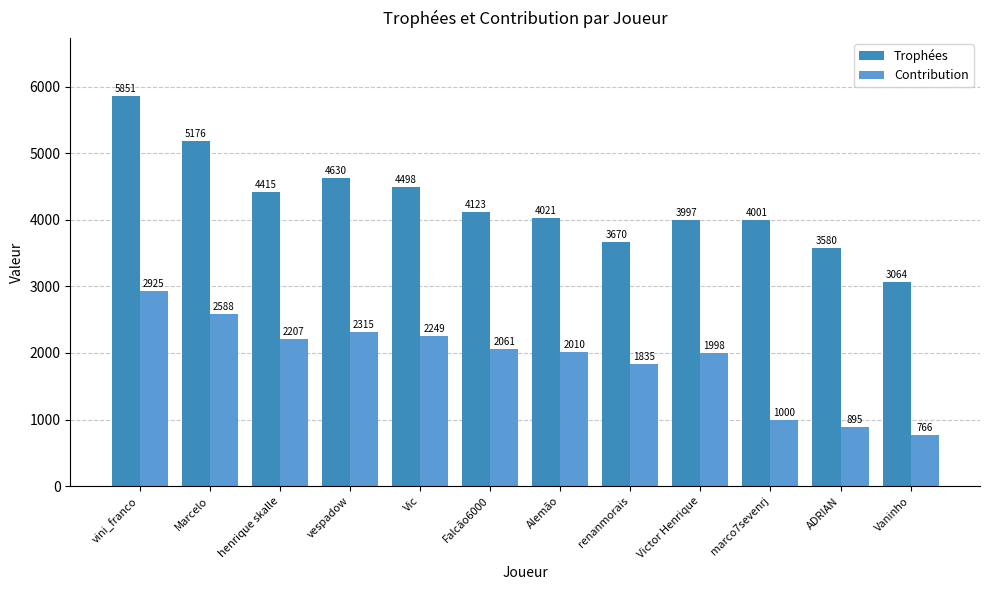

Which series has the largest range (max minus min)?

Trophées